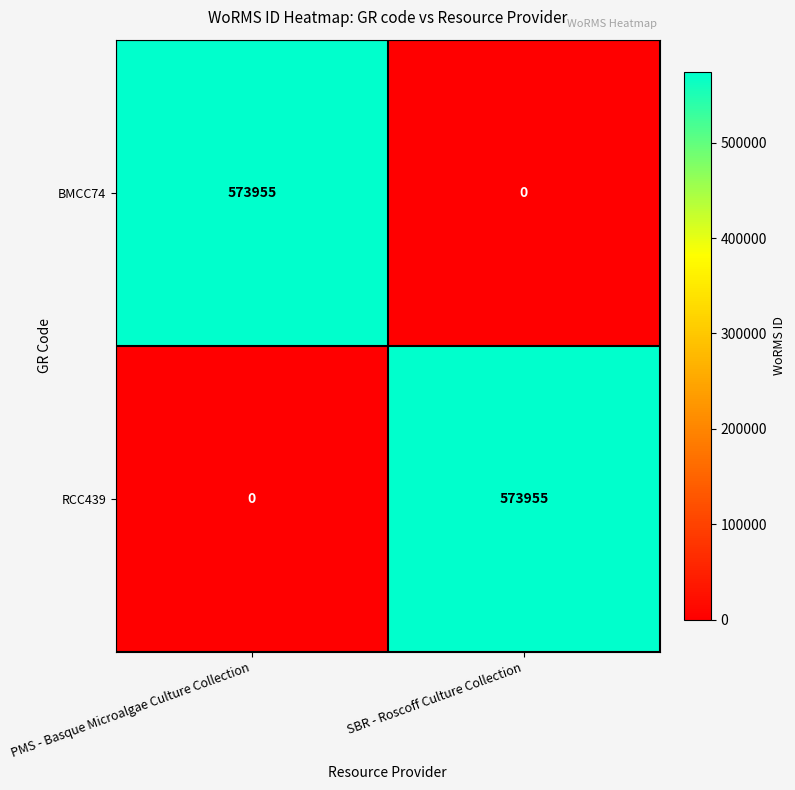

How many categories are shown in the chart?

2